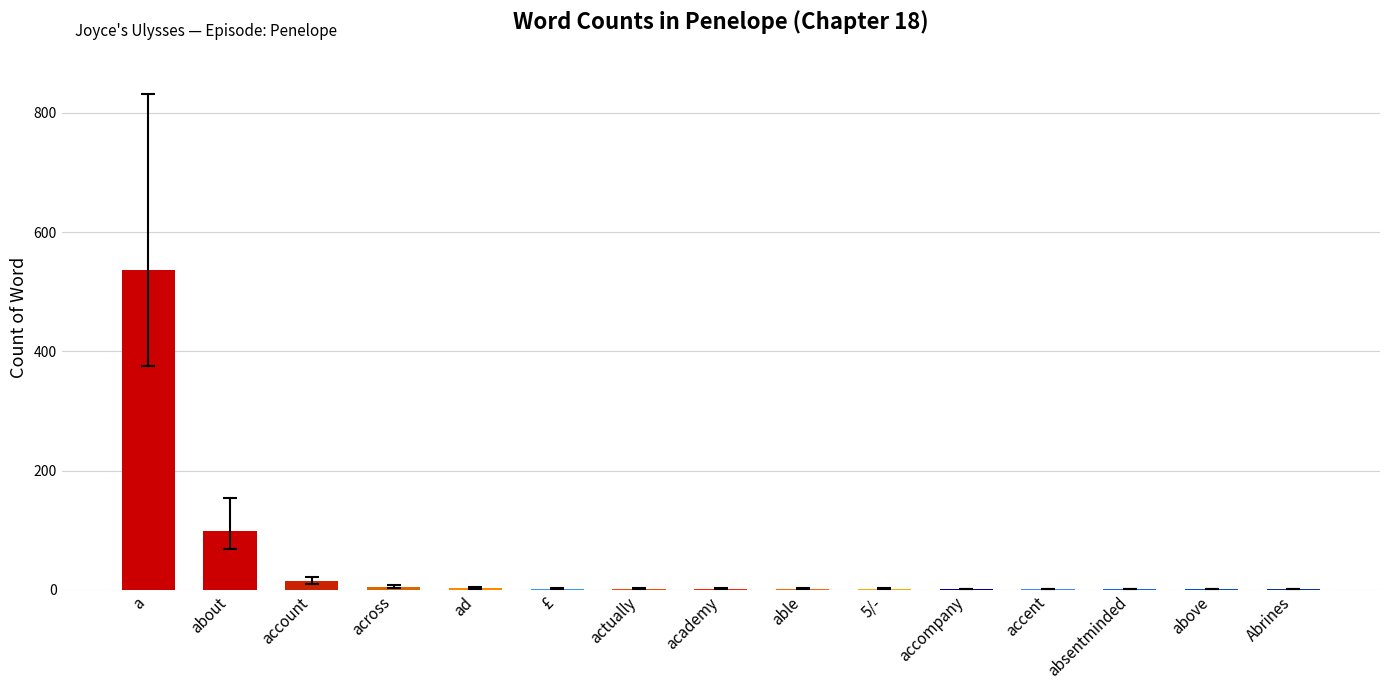

Between about and actually, which is larger?

about